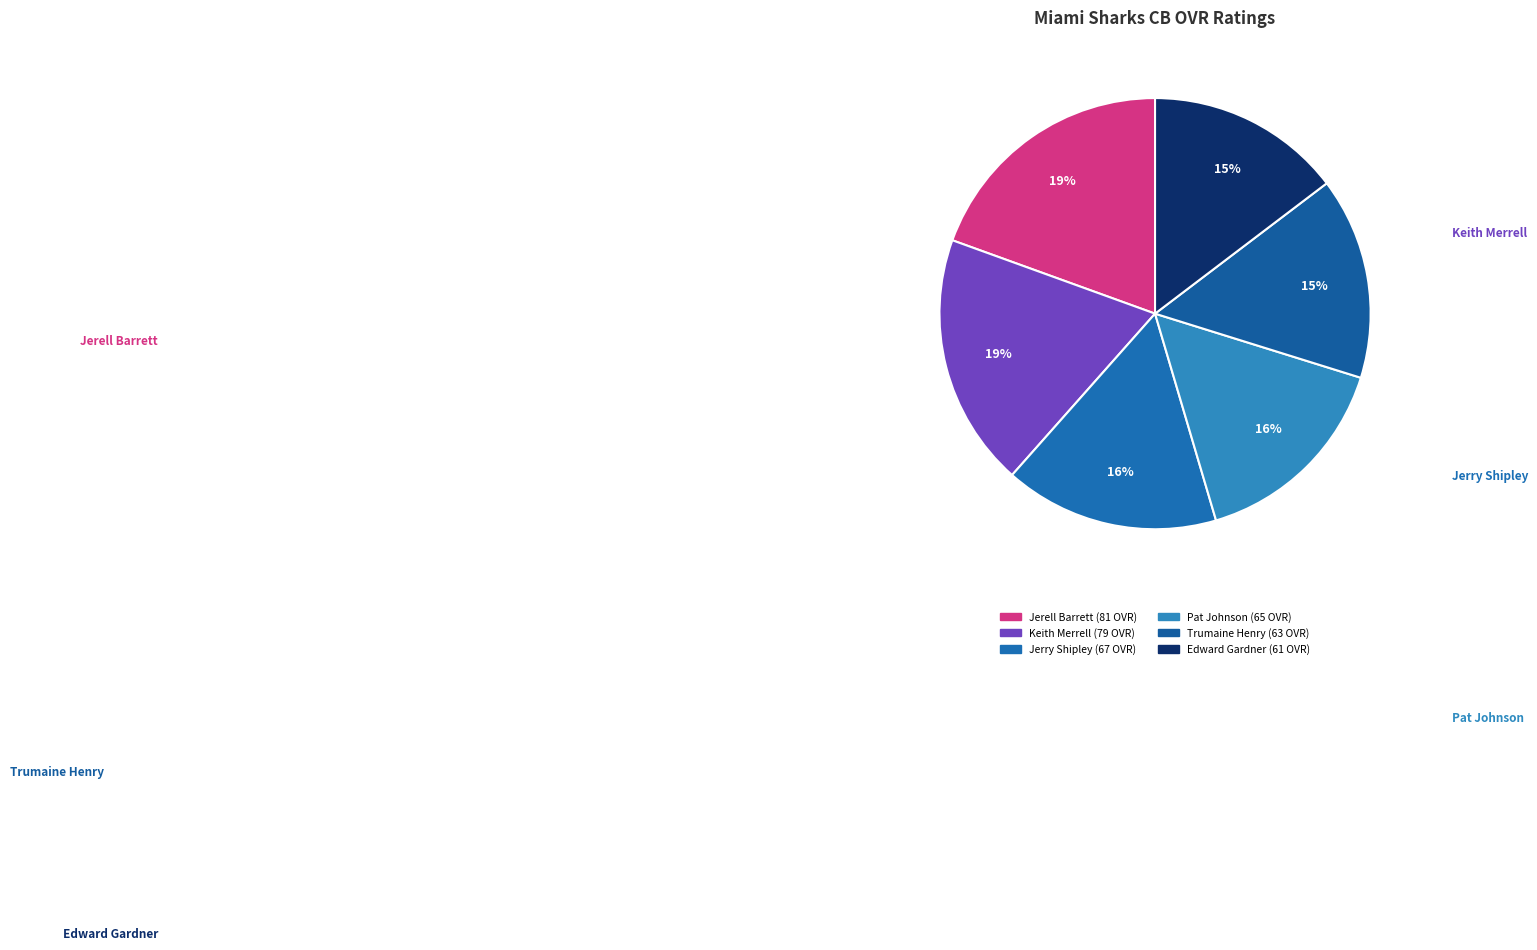

What percentage is the Keith Merrell slice, to the nearest percent?

19%